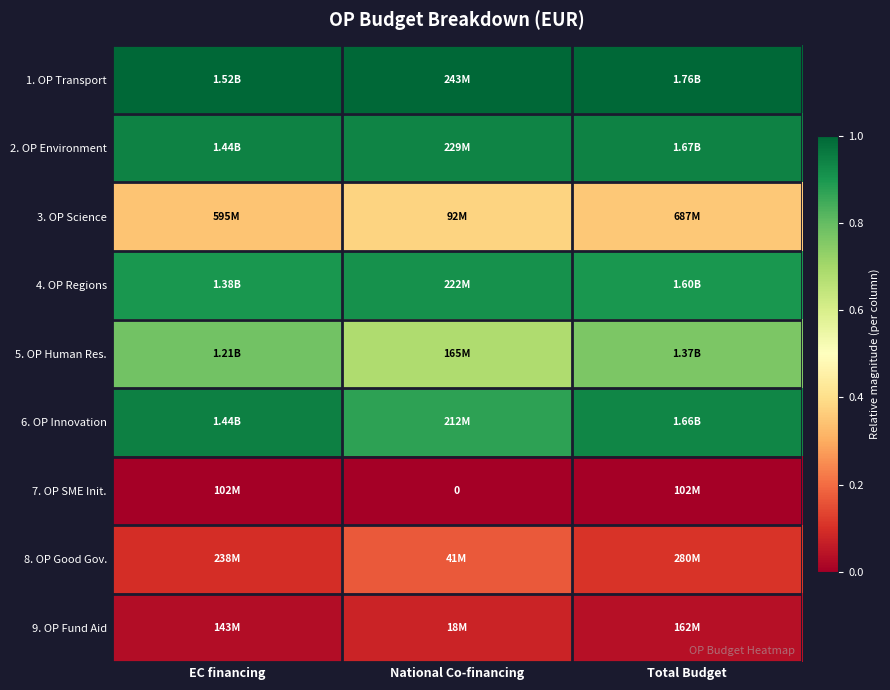

Count the number of categories in the chart.

3